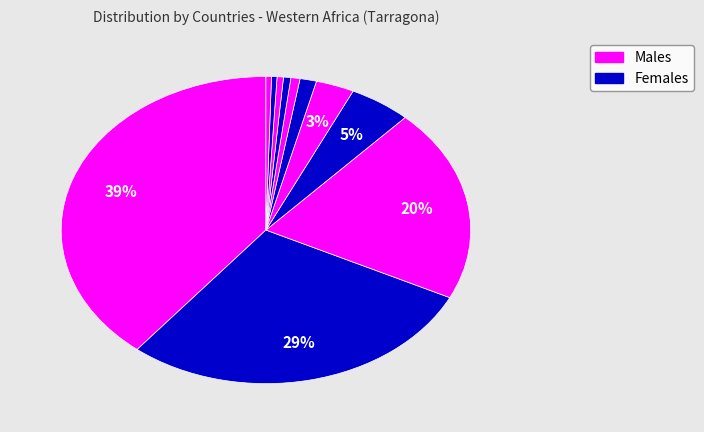

Which slice is the largest?

Nigeria